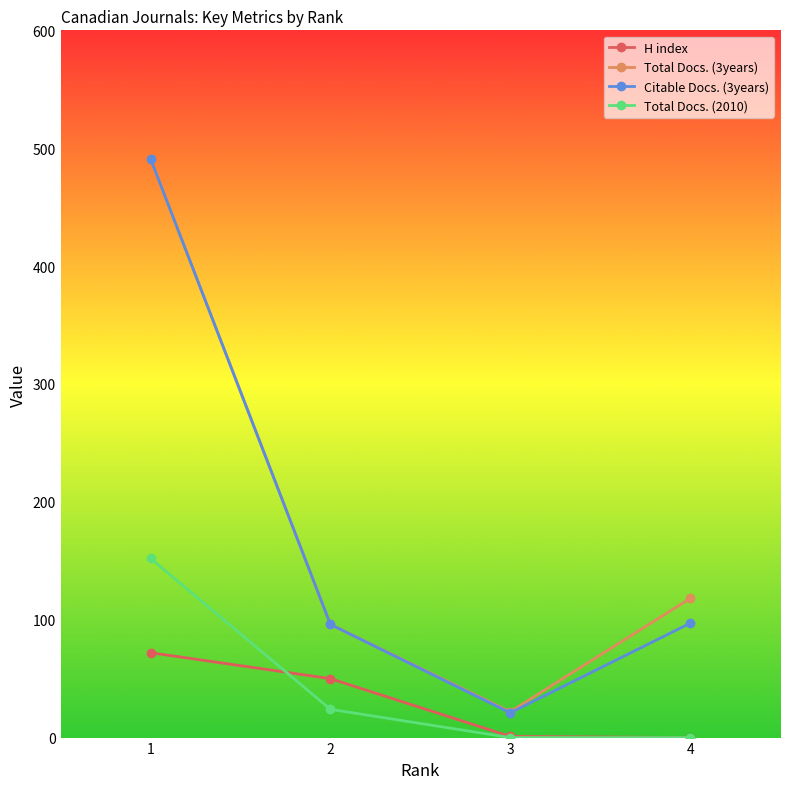

Which series has the largest range (max minus min)?

Citable Docs. (3years)